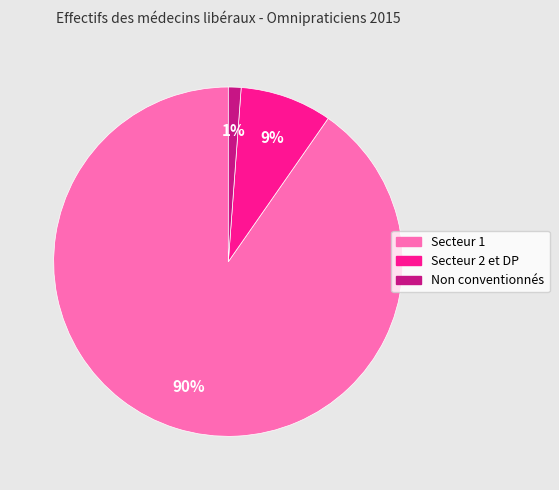

True or false: Secteur 1 accounts for 90% of the total.

True